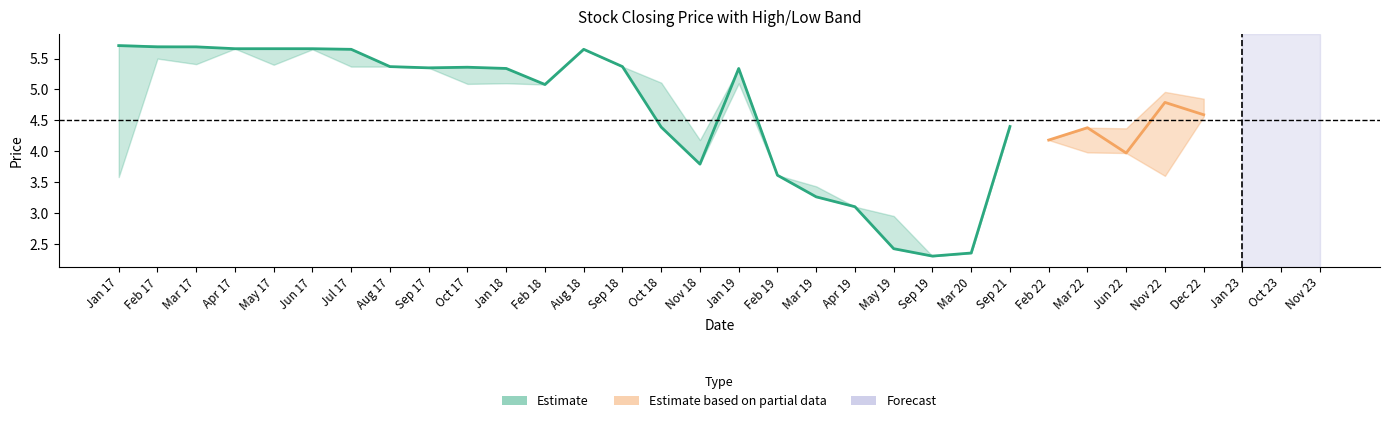

Is it true that high equals 5.1 at 11?

True